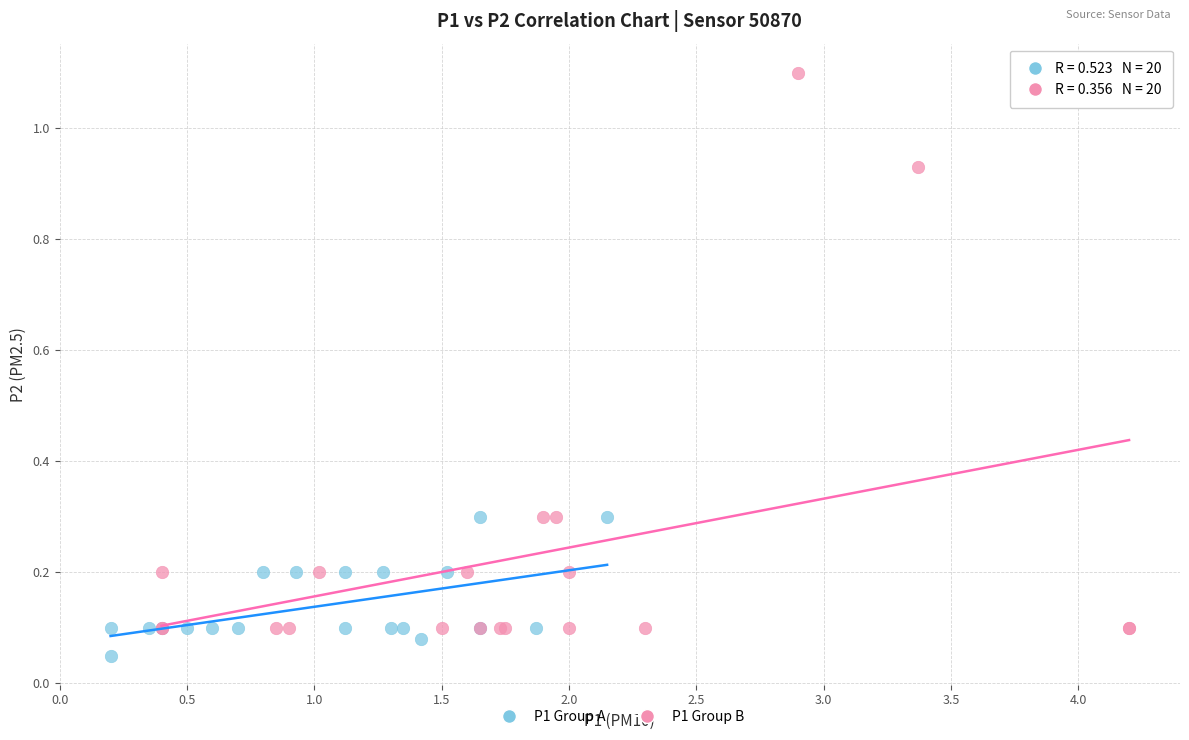

What are all the series names shown in the legend?

P1 Group A, P1 Group B